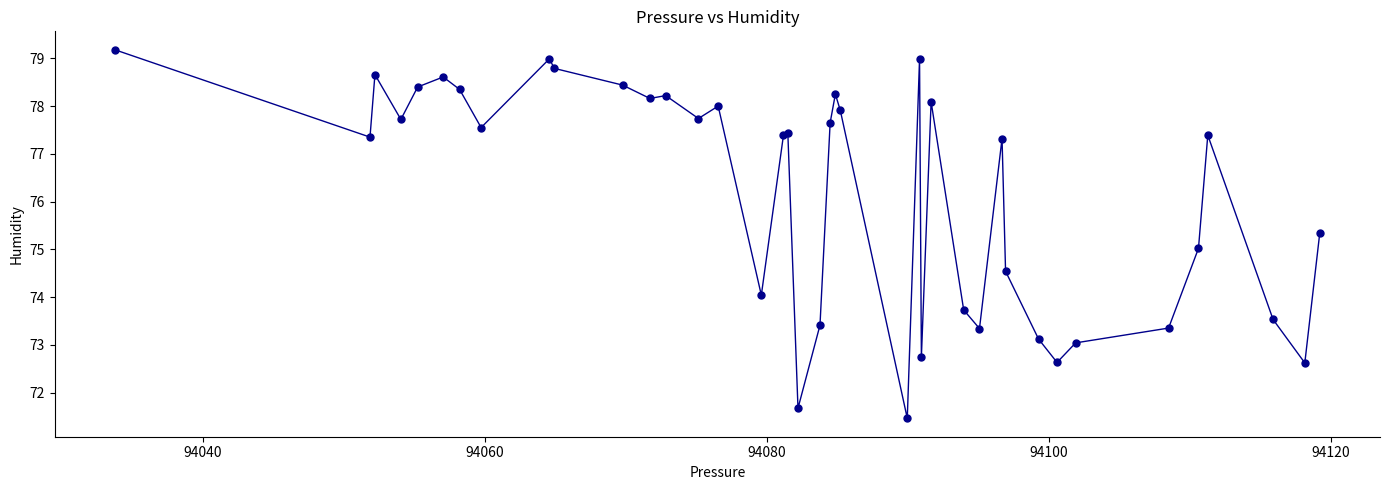

What is the difference between the second highest and second lowest values?

7.3